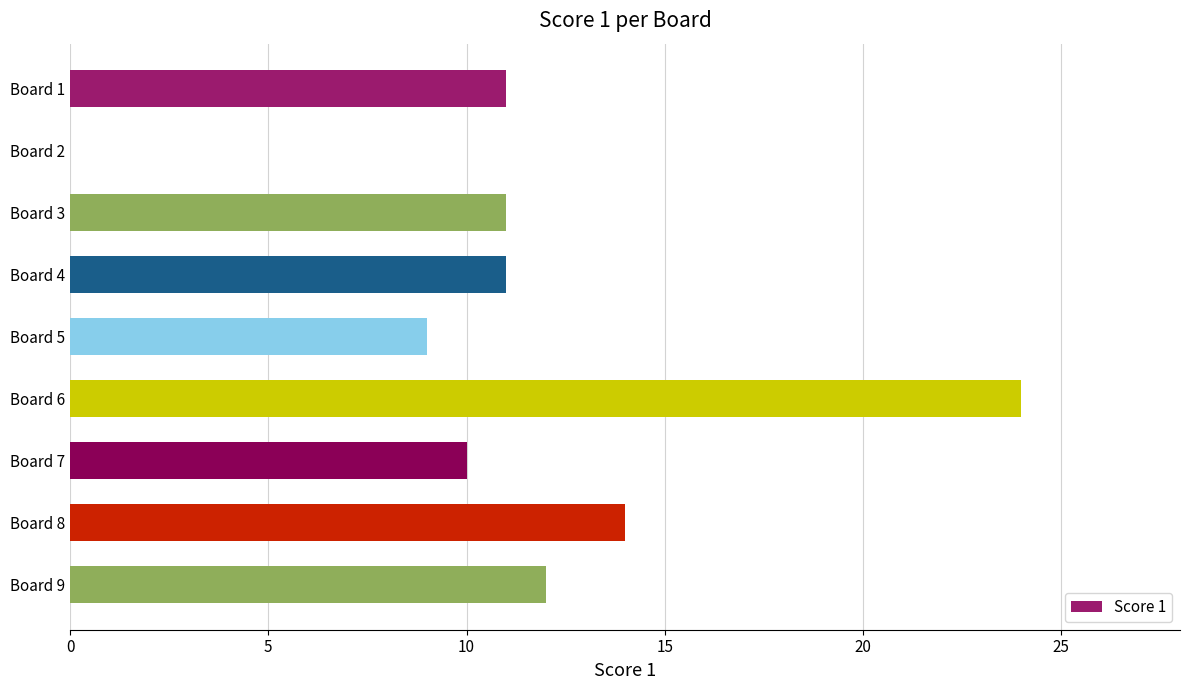

What is the maximum value shown in the chart?

24